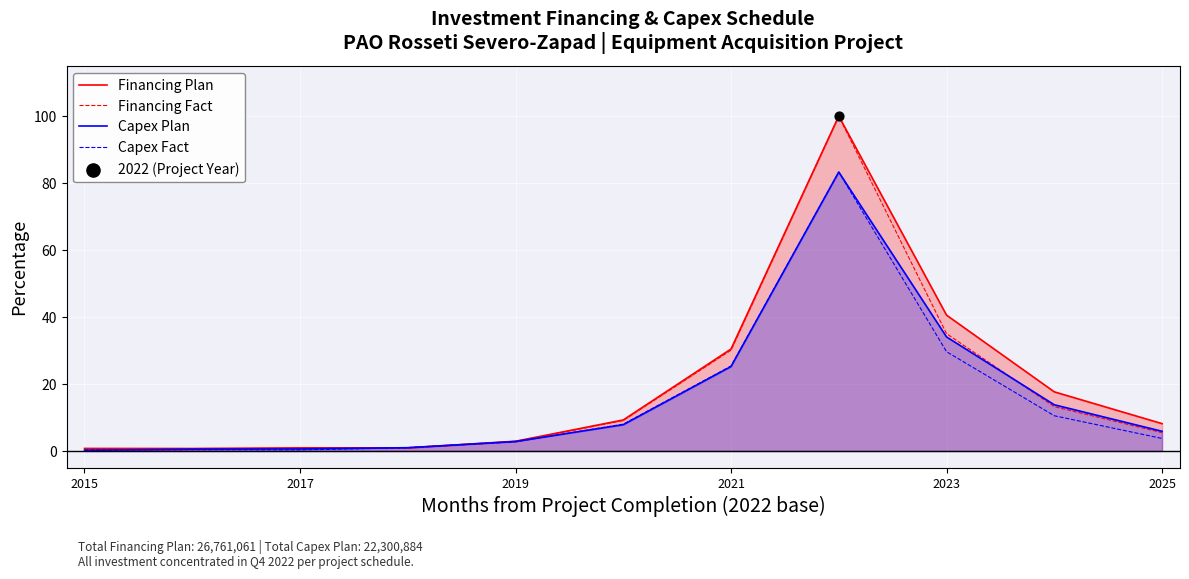

What is the total value across all series at 2021?

111.1